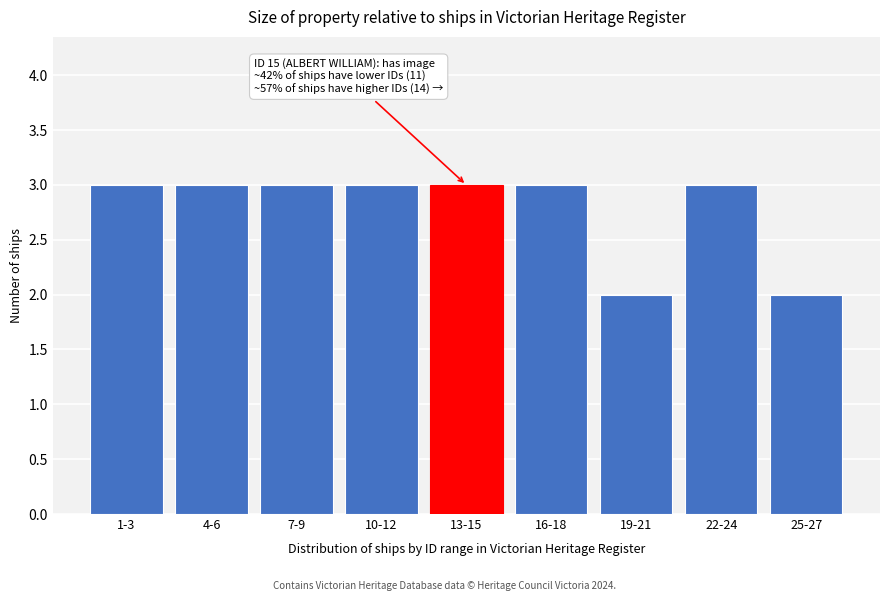

Reading right to left, list all the values displayed in this chart.

25-27=2	22-24=3	19-21=2	16-18=3	13-15=3	10-12=3	7-9=3	4-6=3	1-3=3